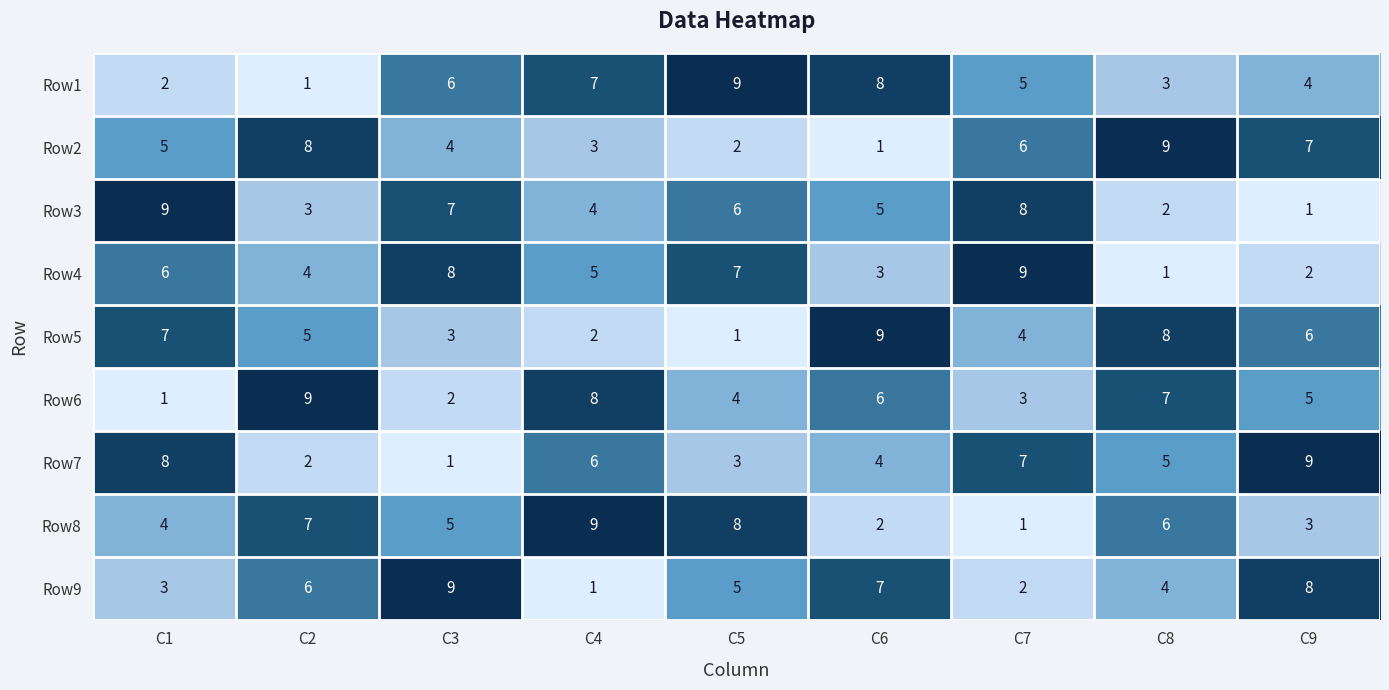

At which label does Row2 reach its peak?

C8